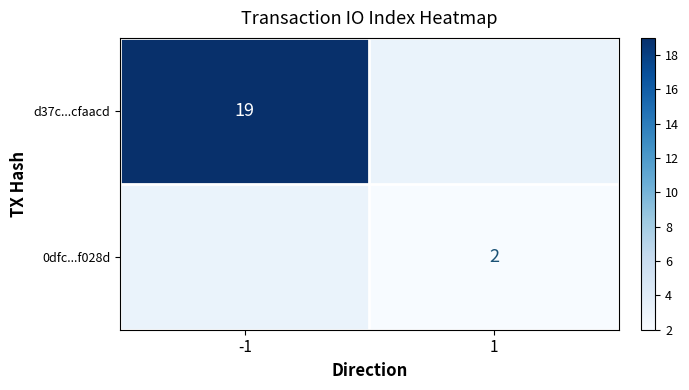

The value of 0dfc...f028d at 1 is 3. True or false?

False